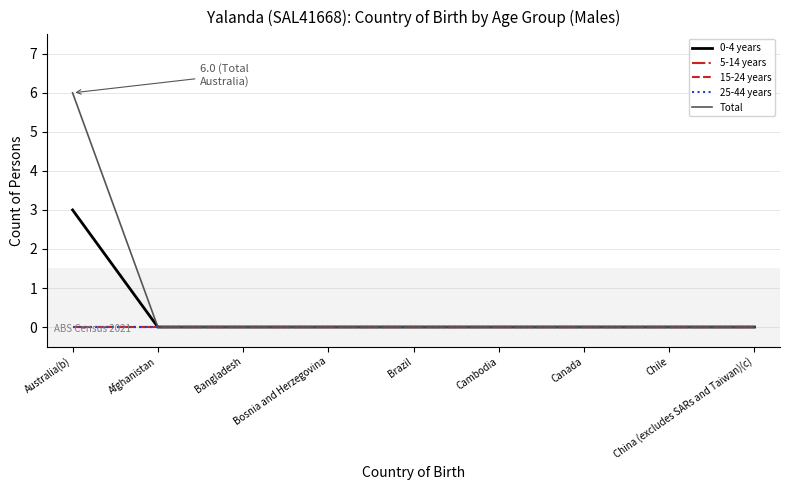

At how many categories does at least one series exceed 2?

1